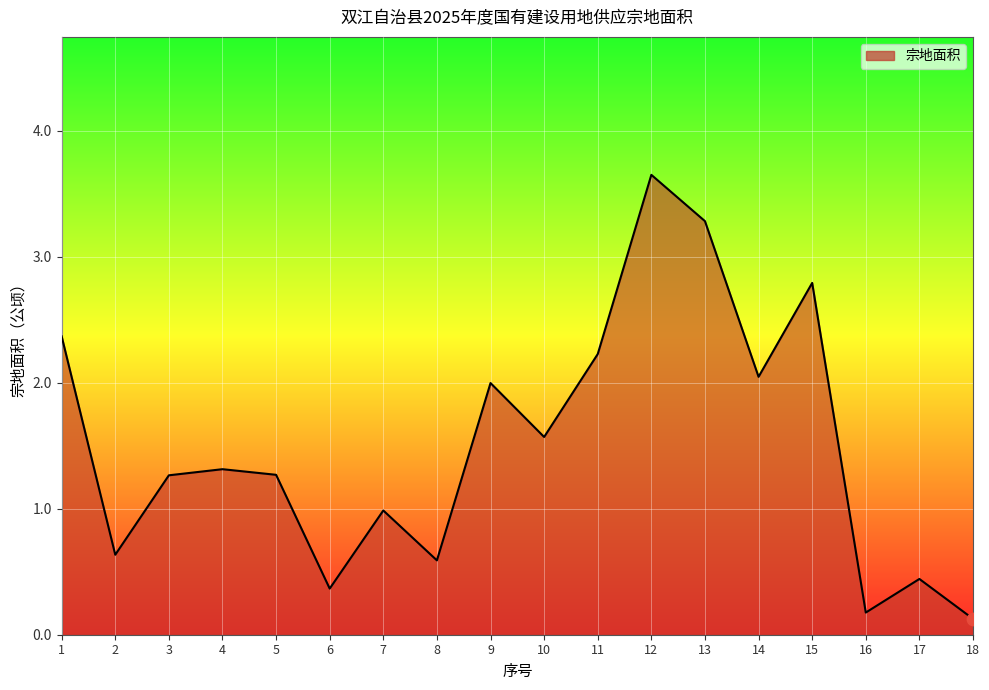

Which has a higher value, 2 or 13?

13